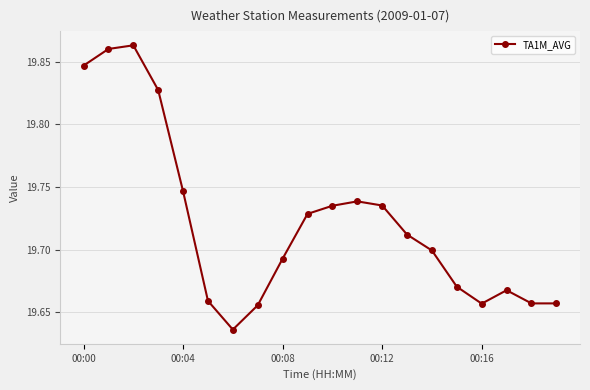

Count the values in the range 19 to 20.

20